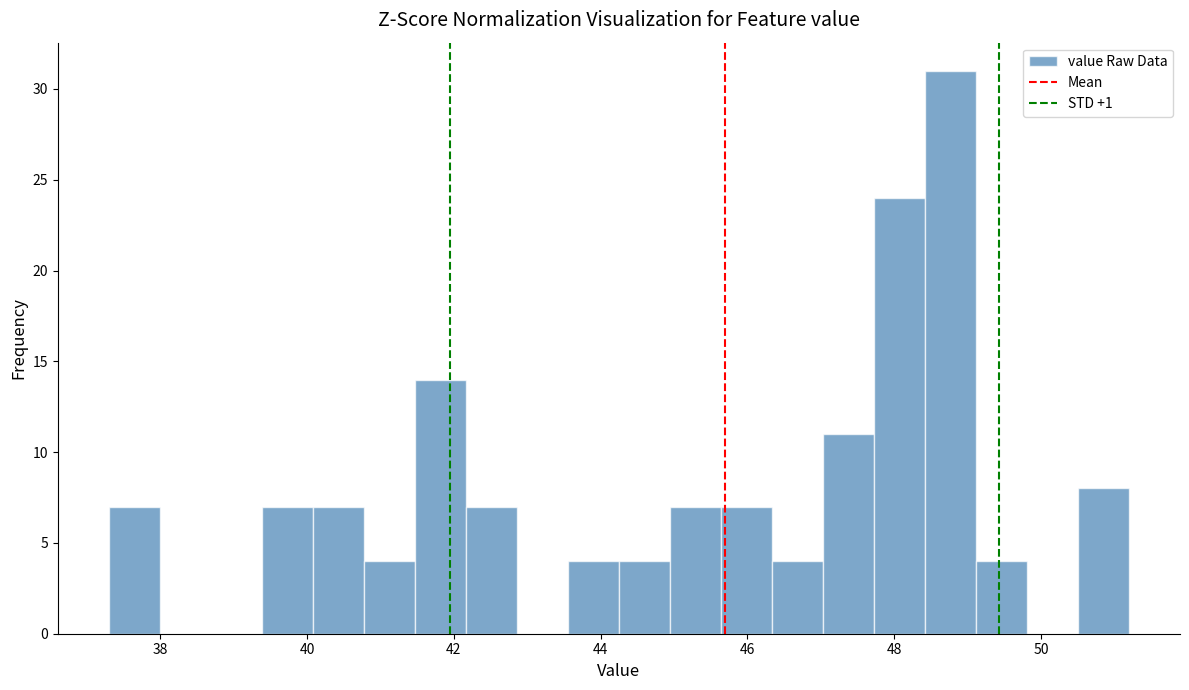

Around what value on the x-axis is the tallest bar? Give the approximate position of its centre, as read against the axis.

48.8